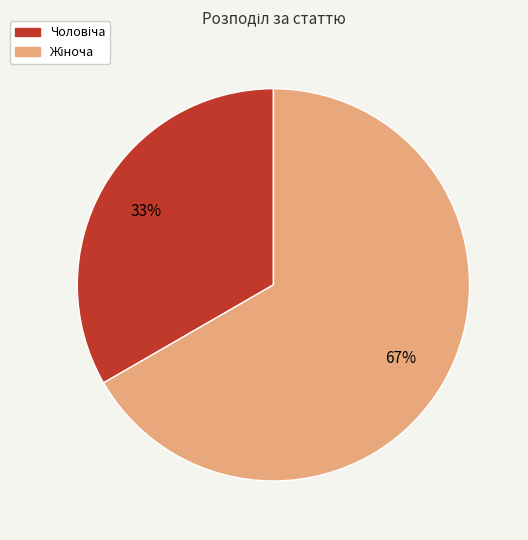

Is there a majority slice in this chart?

Yes